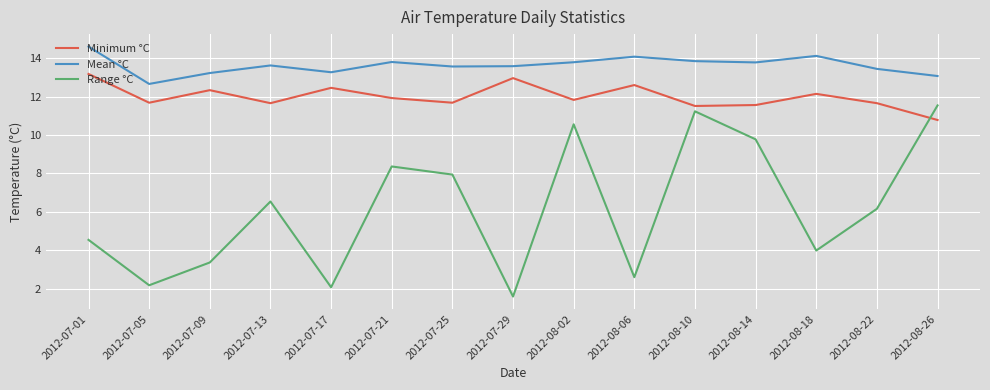

List the series in order of their overall mean, highest first.

Mean °C, Minimum °C, Range °C